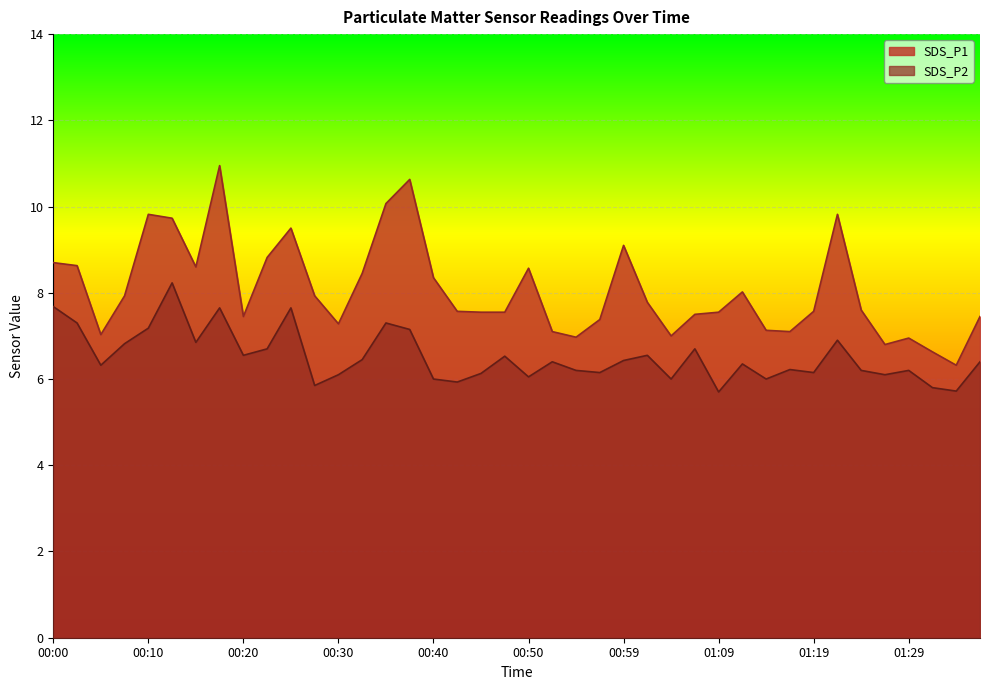

True or false: SDS_P1 and SDS_P2 cross at least once.

False